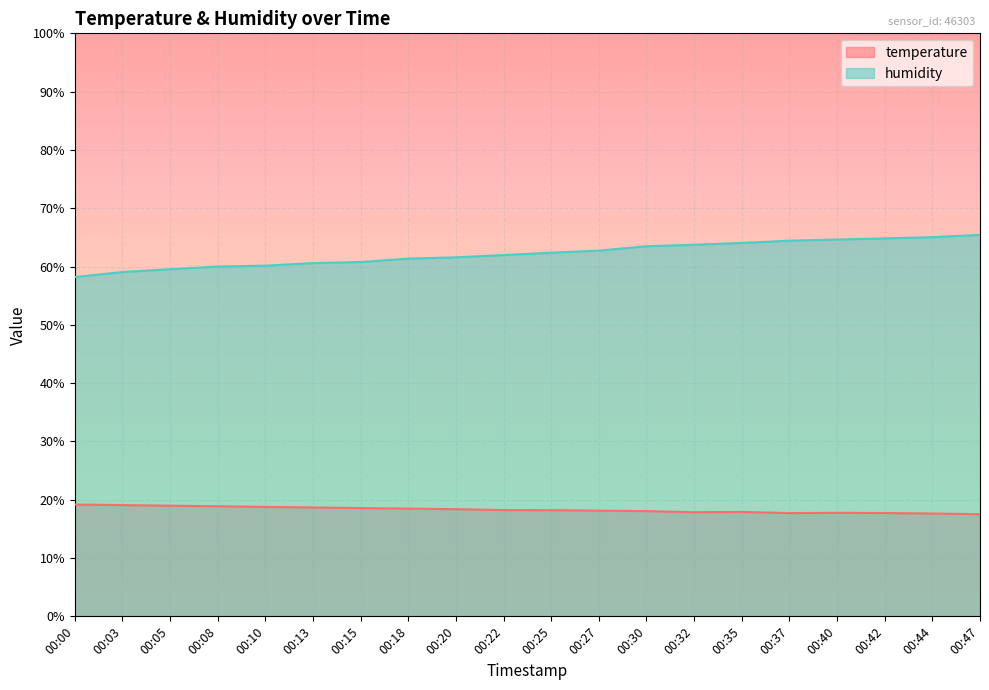

Is the value of humidity at 00:27 greater than the value of temperature at 00:40?

Yes